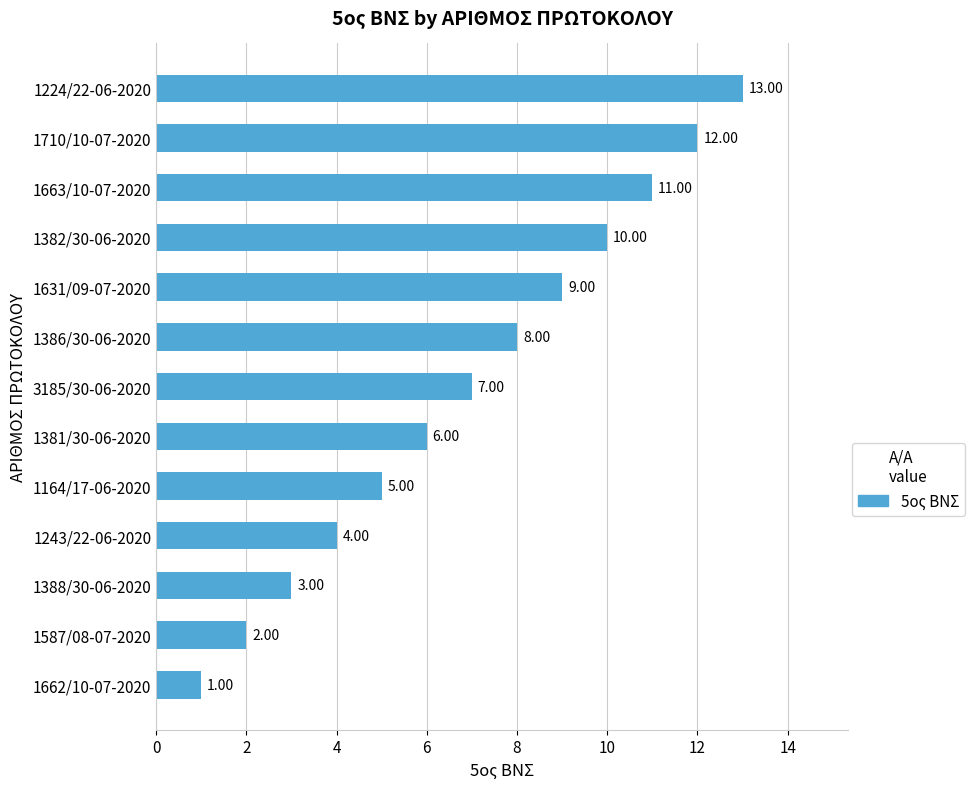

Approximately how many times larger is the value at 1382/30-06-2020 compared to 1243/22-06-2020?

2.5